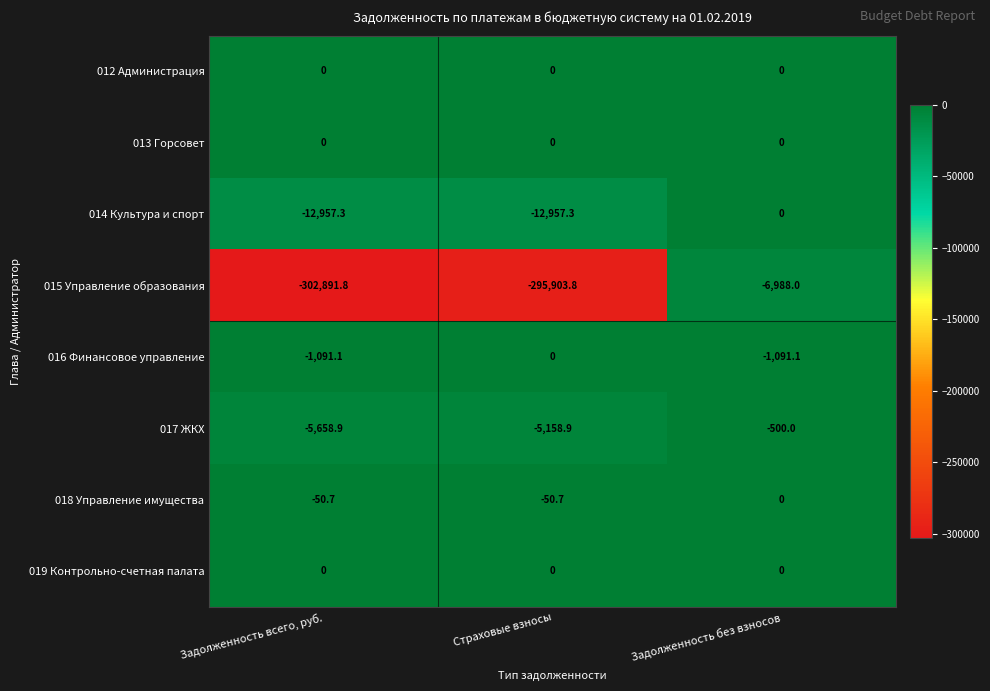

Which series changed the most between Страховые взносы and Задолженность без взносов?

015 Управление образования